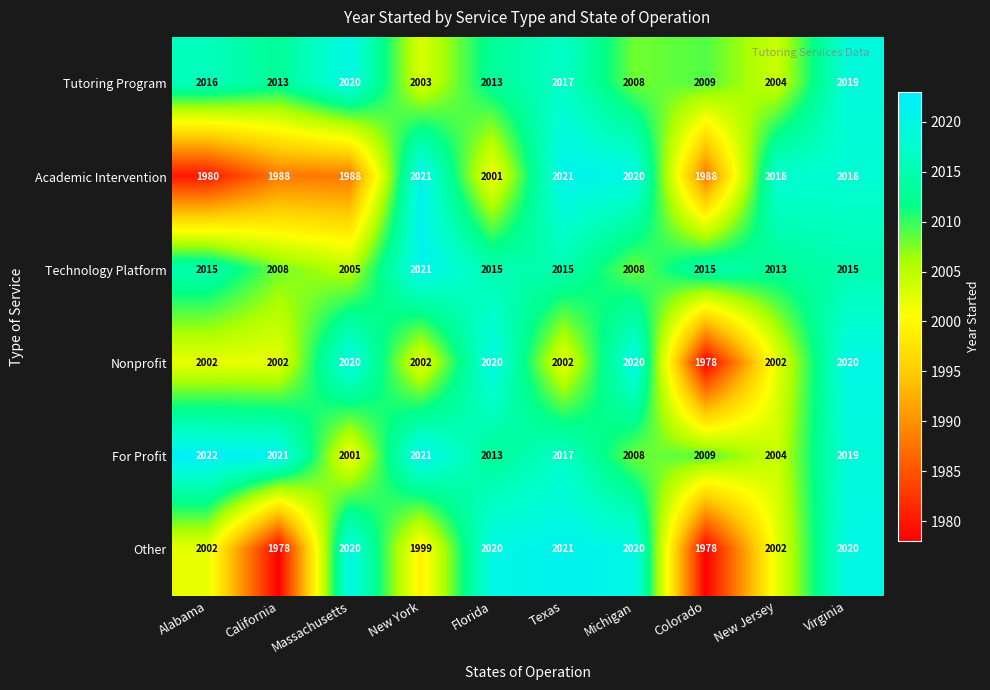

What is the smallest value displayed?

1978